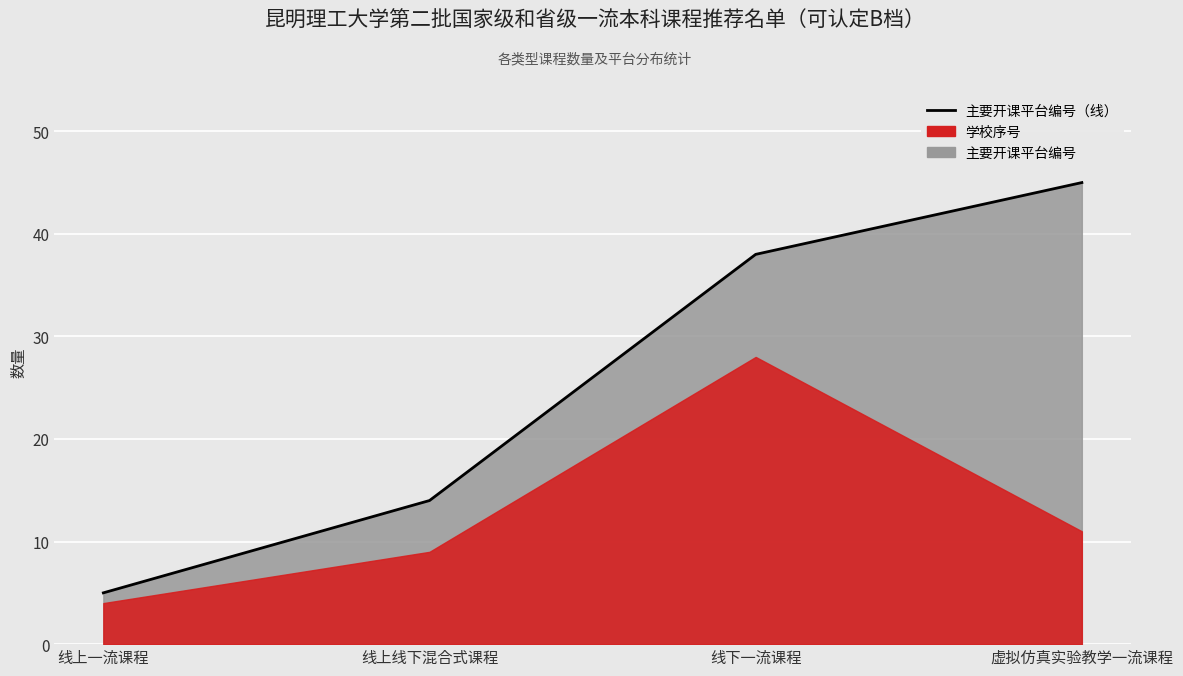

The value at 虚拟仿真实验教学一流课程 is 45. True or false?

True